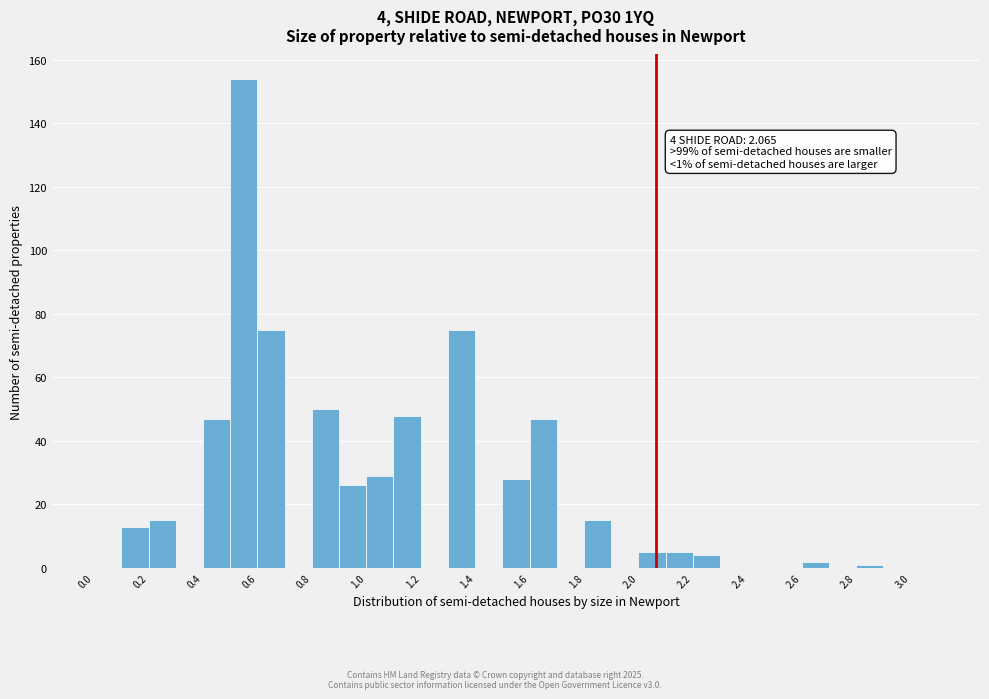

Which range on the x-axis has the tallest bar?

0.5 to 0.6